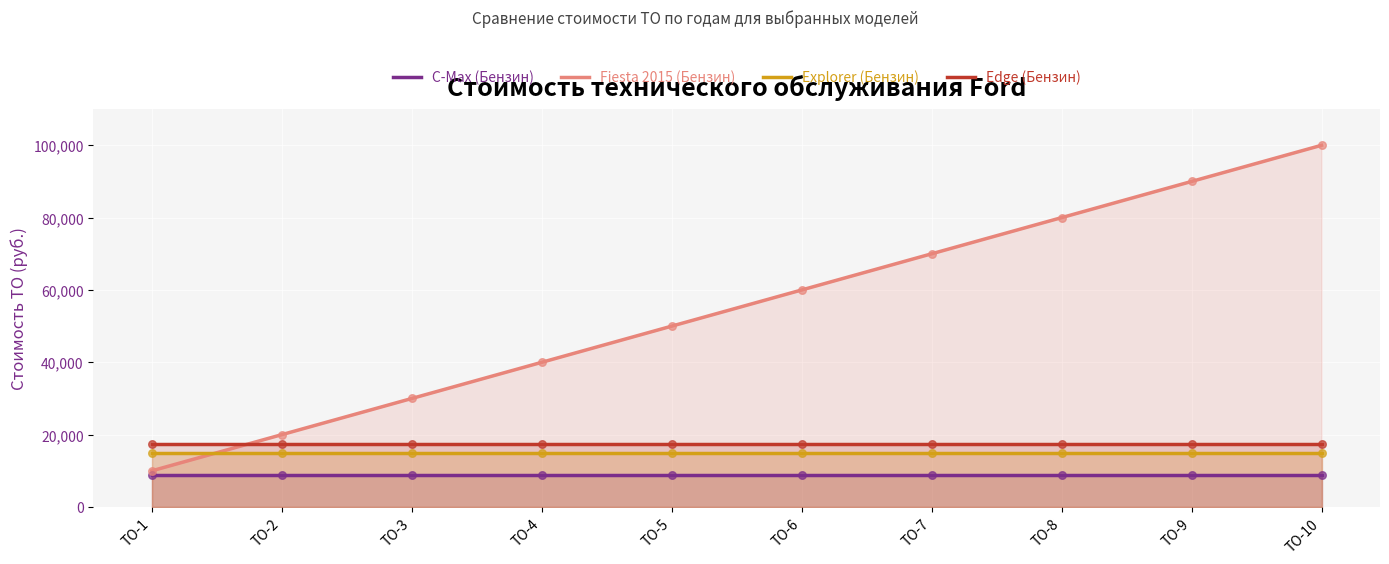

Which series has the largest total across all categories?

Fiesta 2015 (Бензин)